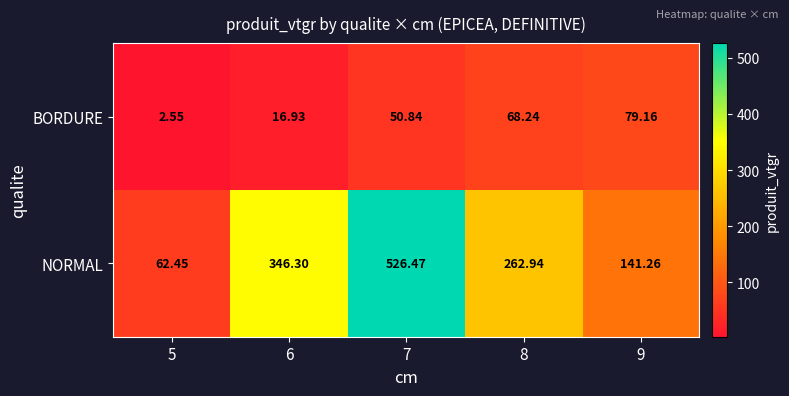

At which category is the sum across all series the highest?

7